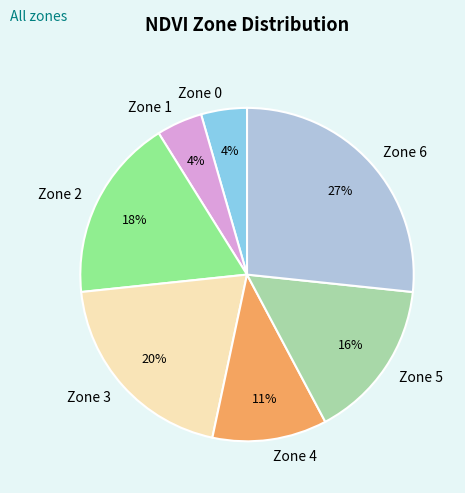

Between Zone 0 and Zone 4, which is larger?

Zone 4